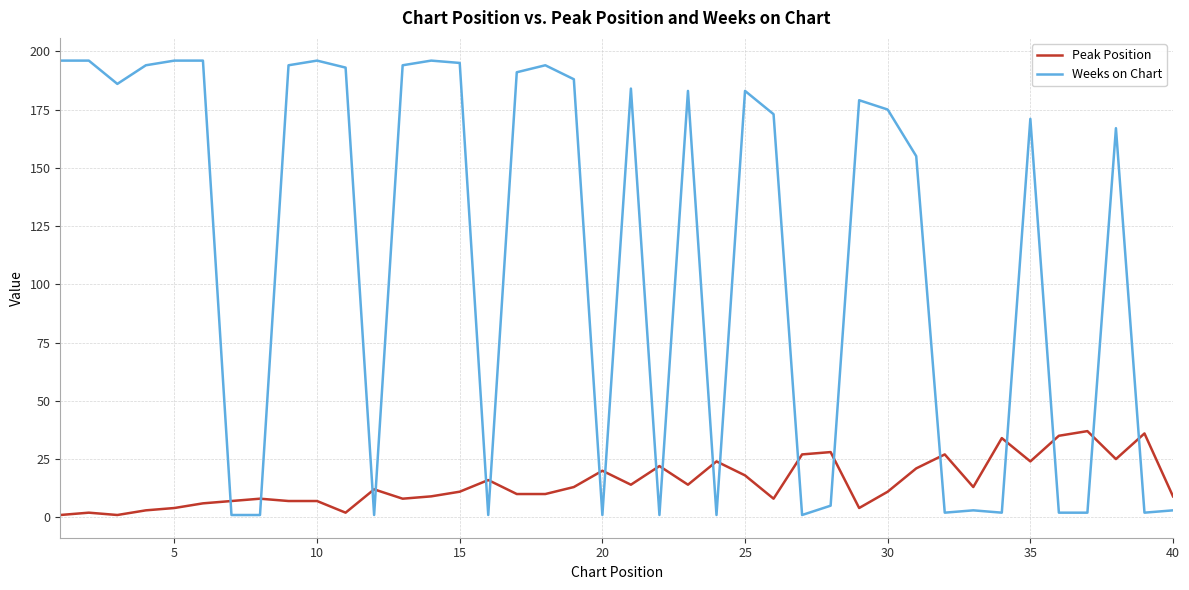

Rank the series by their average value, from highest to lowest.

Weeks on Chart, Peak Position